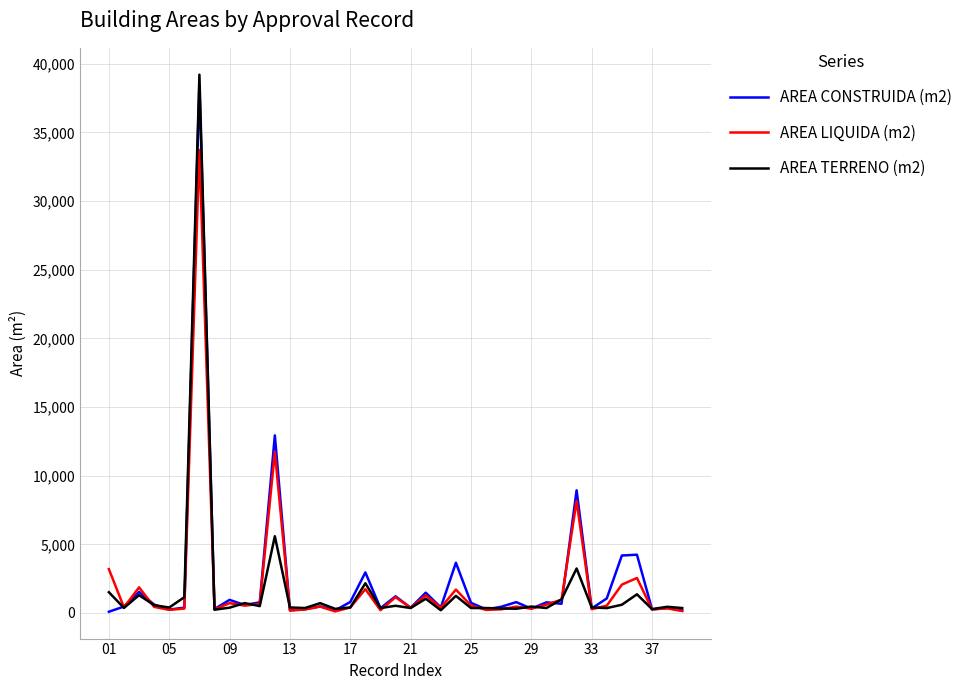

What is the maximum value for AREA TERRENO (m2)?

39198.4